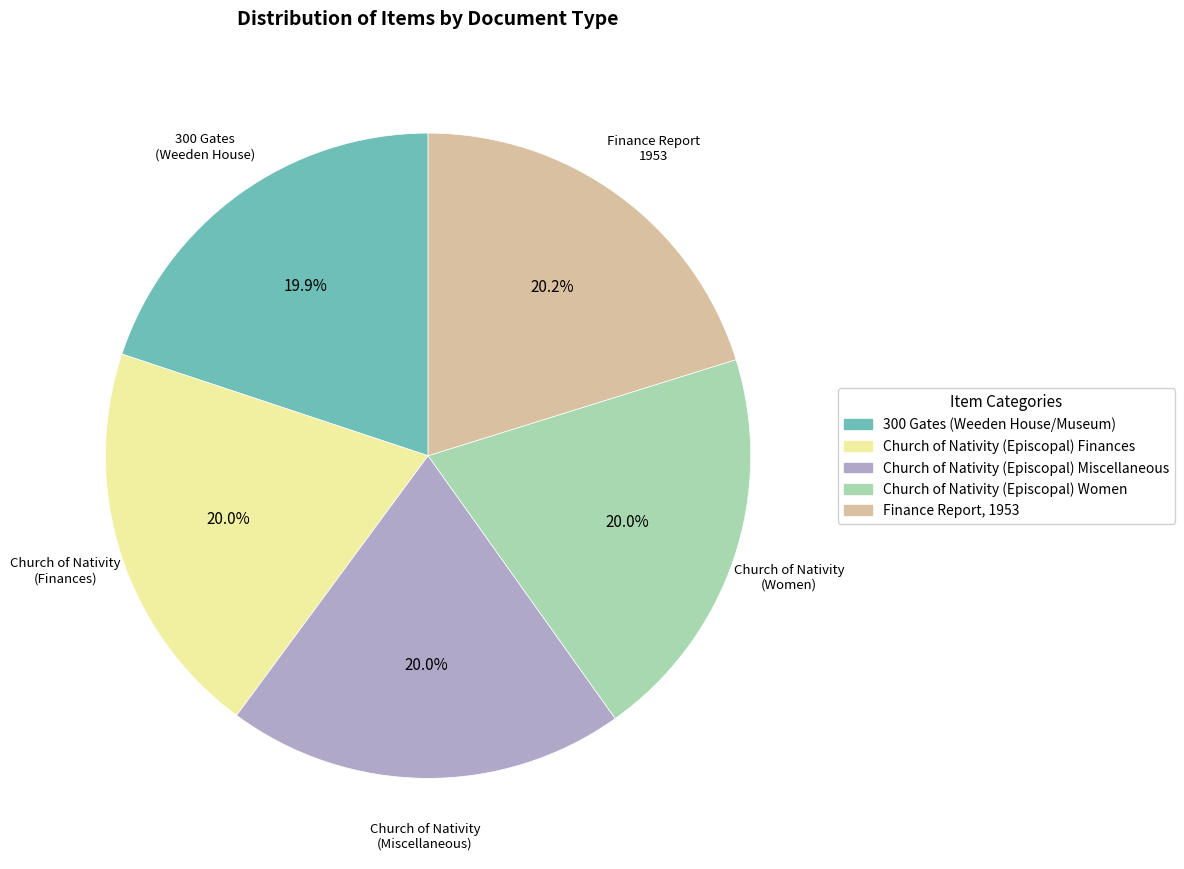

Approximately how many times larger is the value at Church of Nativity (Episcopal) Finances compared to Church of Nativity (Episcopal) Miscellaneous?

1.0